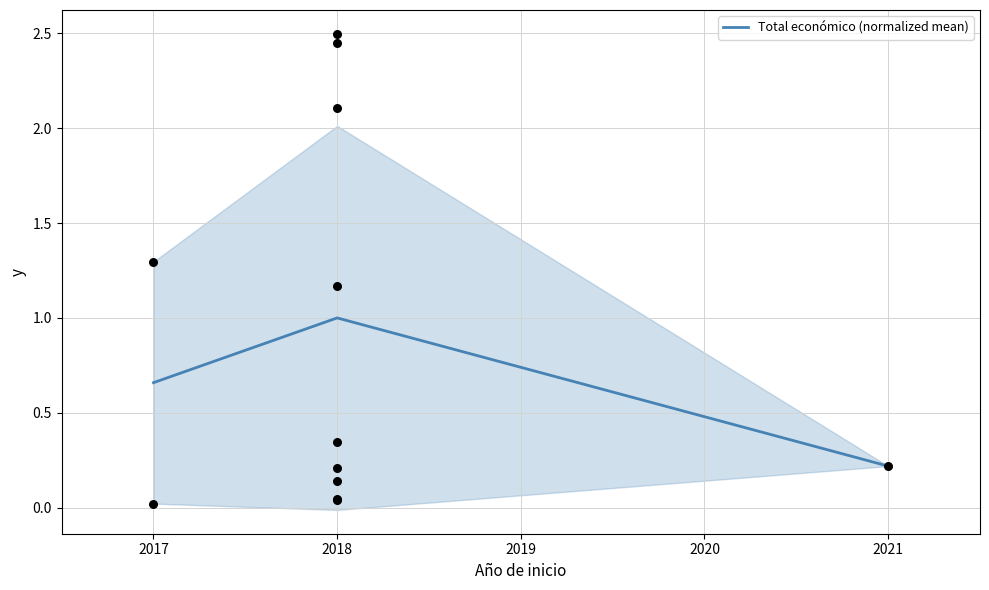

List the labels in order of Total económico (normalized mean) value, smallest first.

2021, 2017, 2018